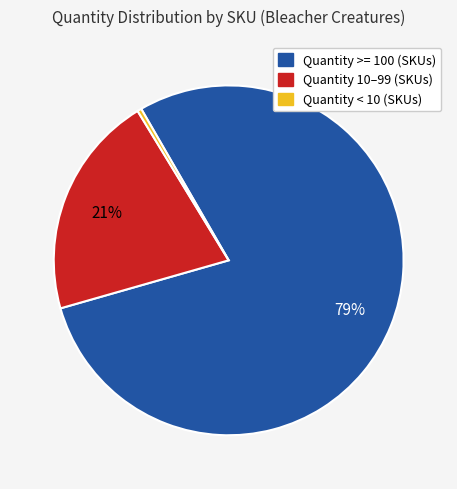

Does any single category account for the majority?

Yes